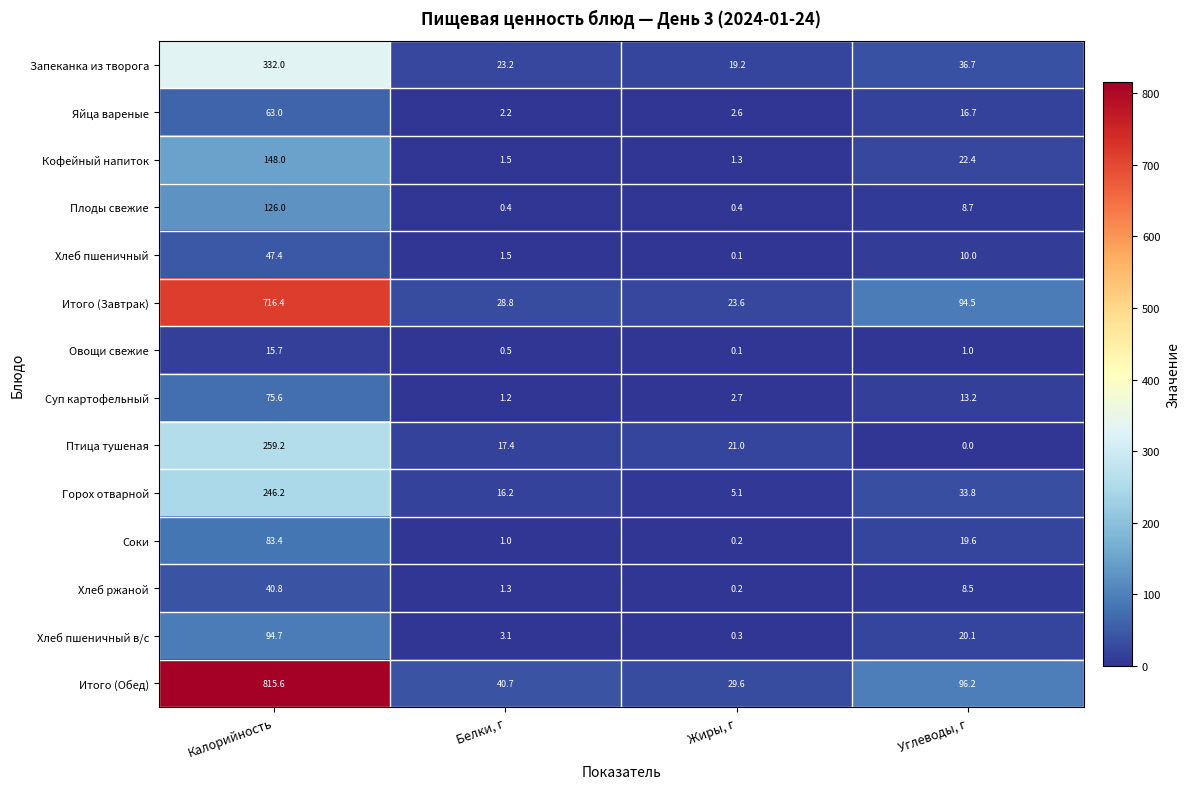

True or false: Кофейный напиток has a value of 68.2 at Калорийность.

False